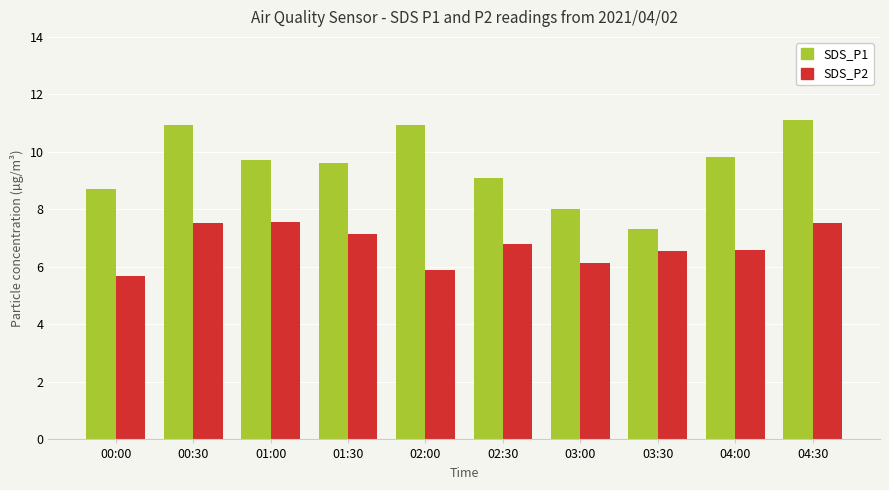

Which series has the largest total across all categories?

SDS_P1